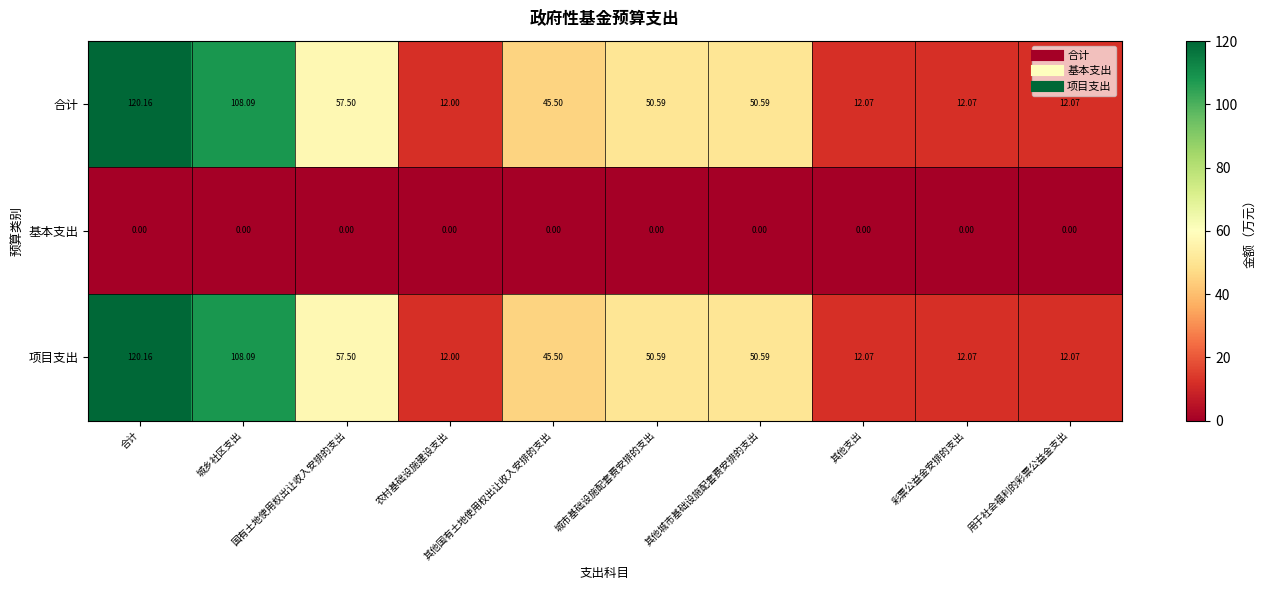

At which label does 项目支出 first exceed 50?

合计